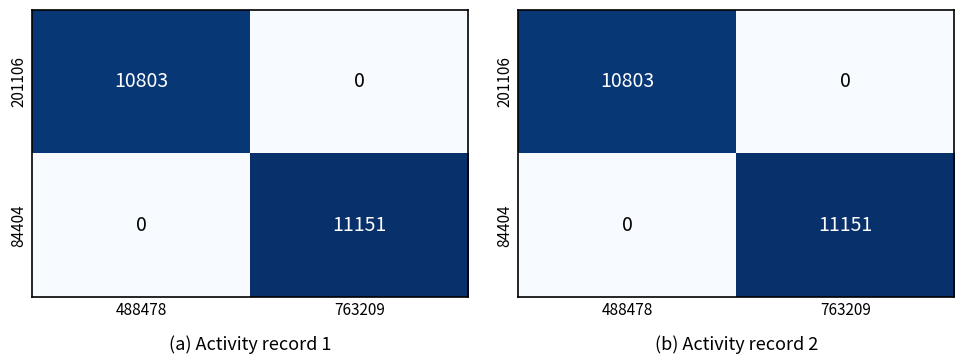

Where is 84404 nearest to the value 5575?

488478